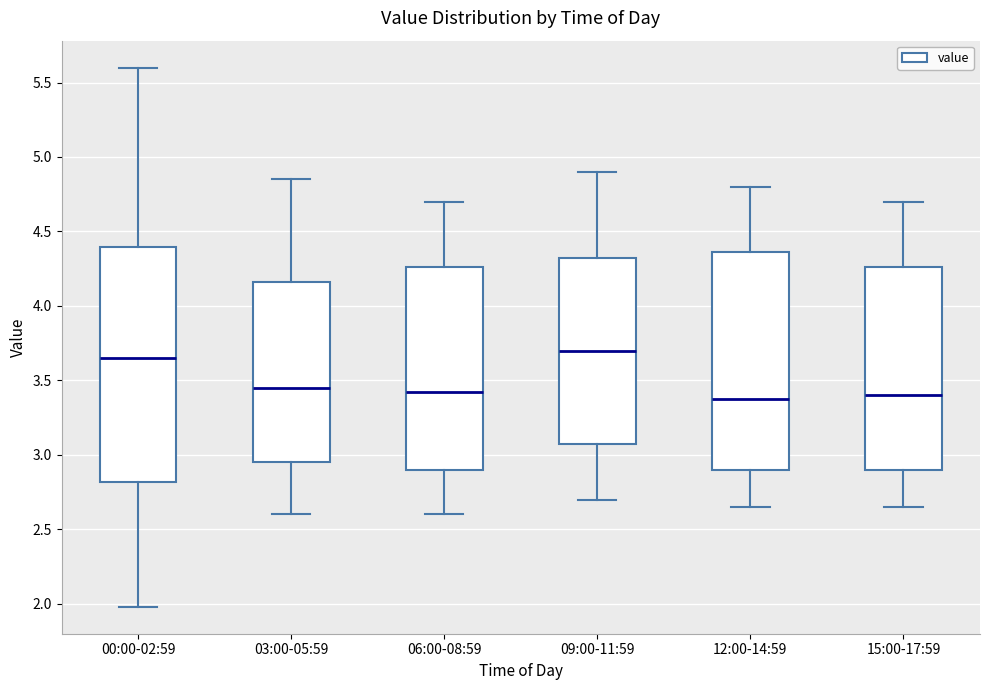

Which box has the highest median line?

09:00-11:59